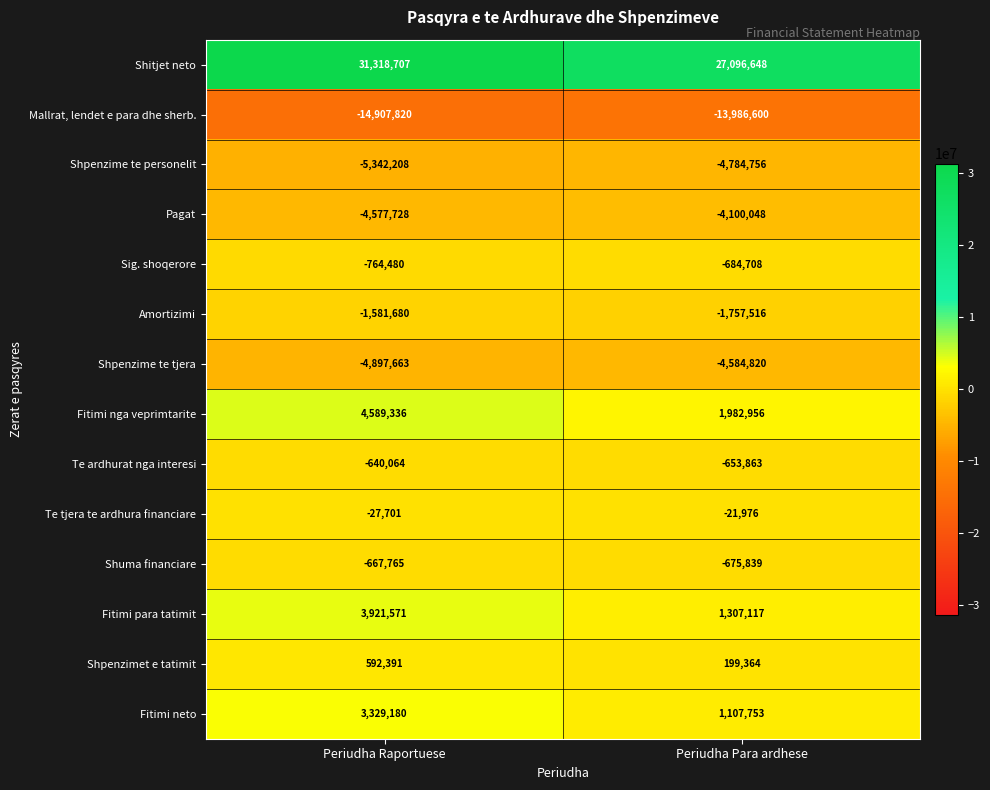

List the labels in order of Mallrat, lendet e para dhe sherb. value, largest first.

Periudha Para ardhese, Periudha Raportuese